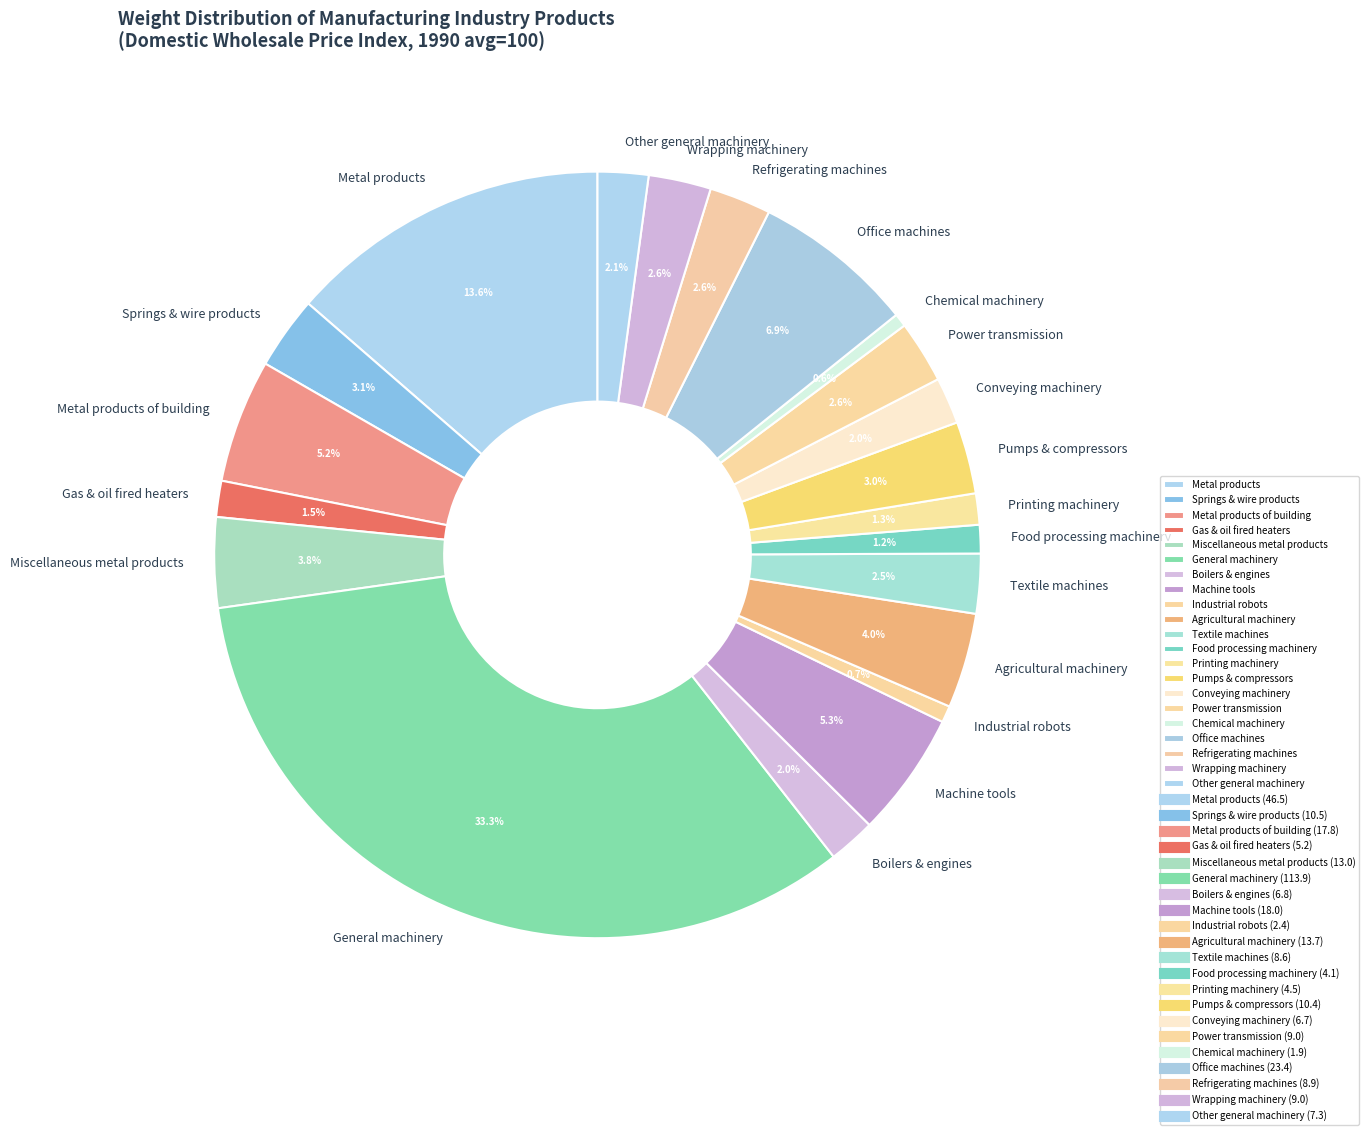

To the nearest percent, what is the combined percentage of Agricultural machinery and Metal products?

18%